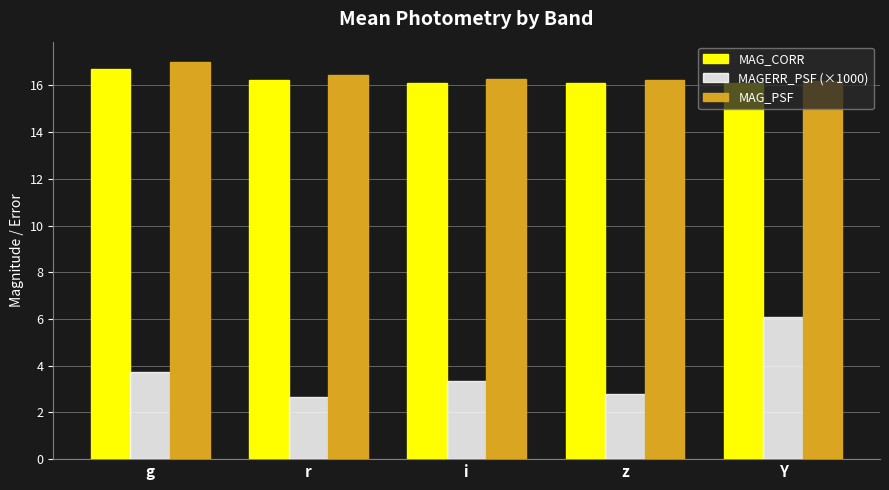

What is the value of the MAG_PSF bar at the 2nd from the left?

16.4